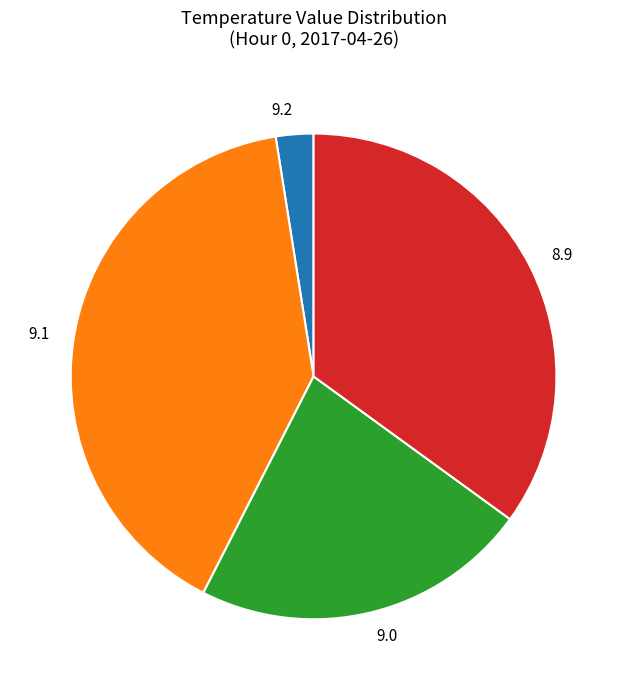

Which has a higher value, 9.0 or 9.1?

9.1